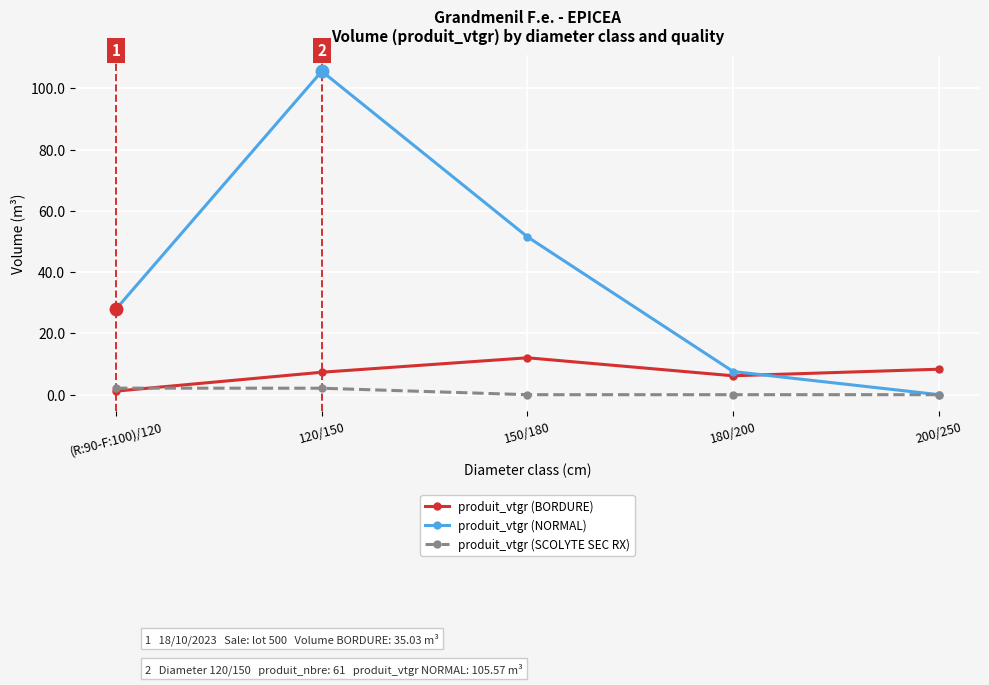

How many times do produit_vtgr (BORDURE) and produit_vtgr (SCOLYTE SEC RX) cross each other?

1